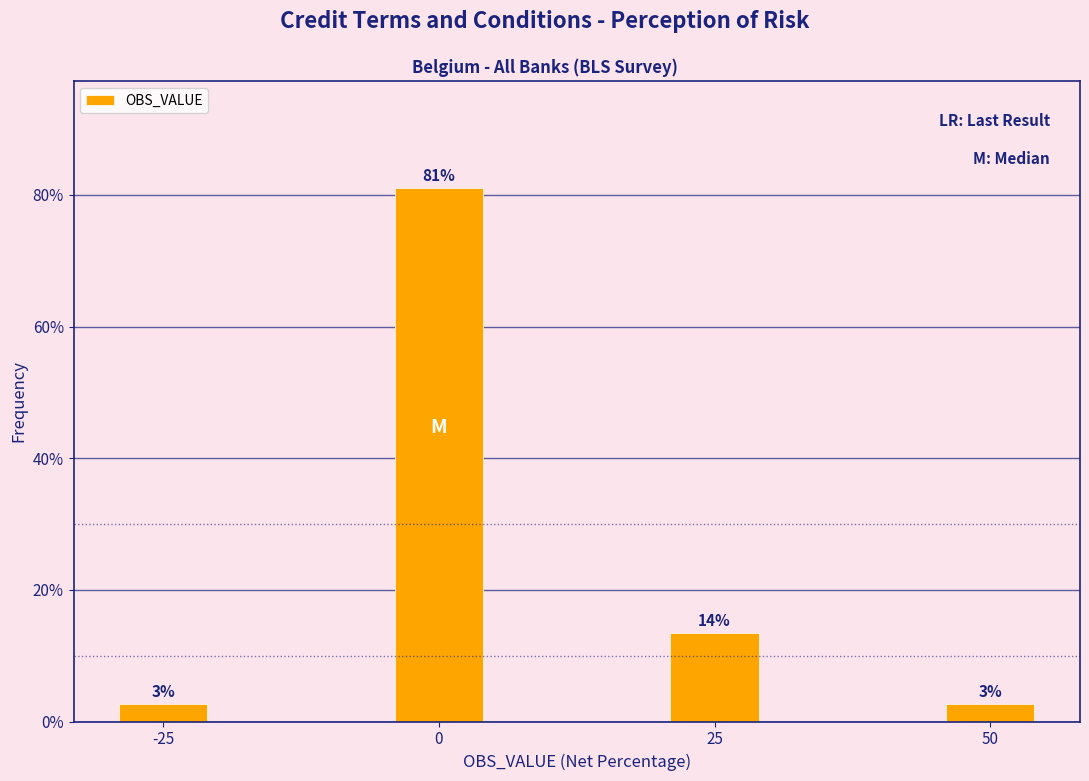

How many bars are there in total?

4